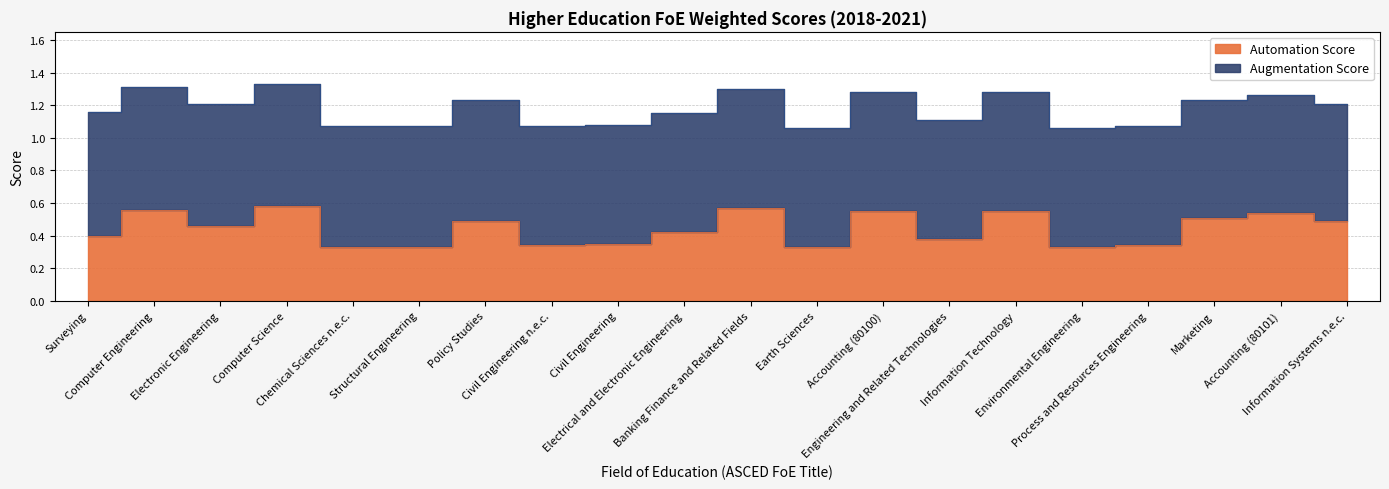

Count the number of categories in the chart.

20